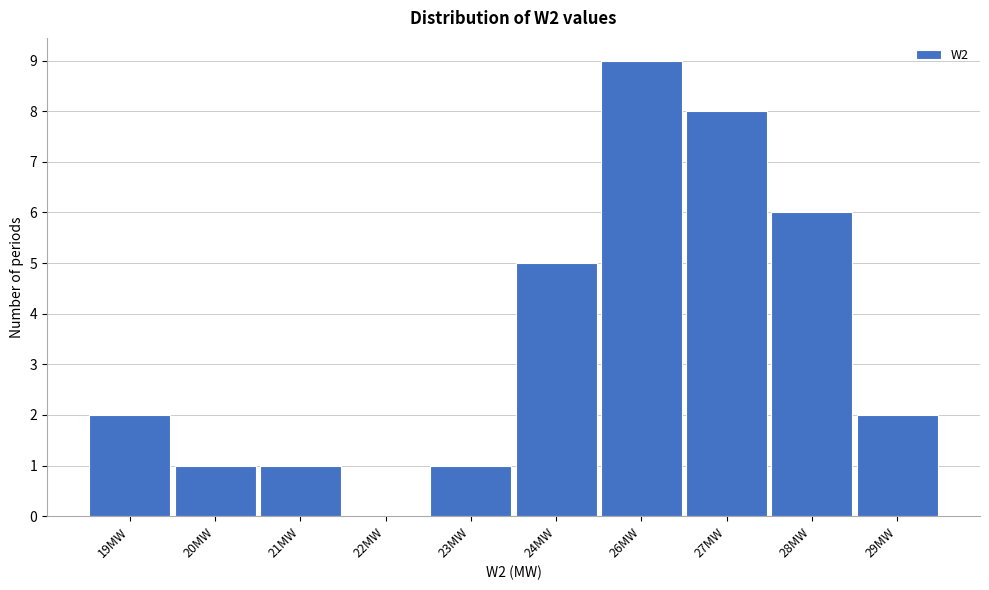

Reading left to right, list all the values displayed in this chart.

19MW=2	20MW=1	21MW=1	22MW=0	23MW=1	24MW=5	26MW=9	27MW=8	28MW=6	29MW=2